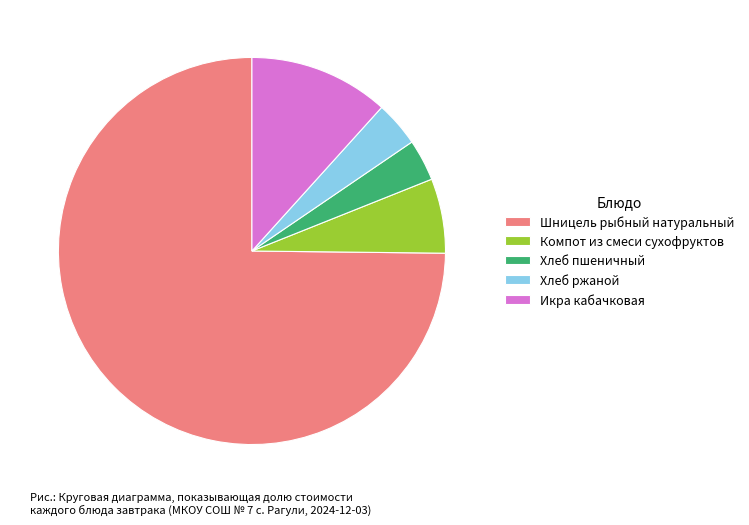

Combined, do Икра кабачковая and Компот из смеси сухофруктов account for over 50%?

No